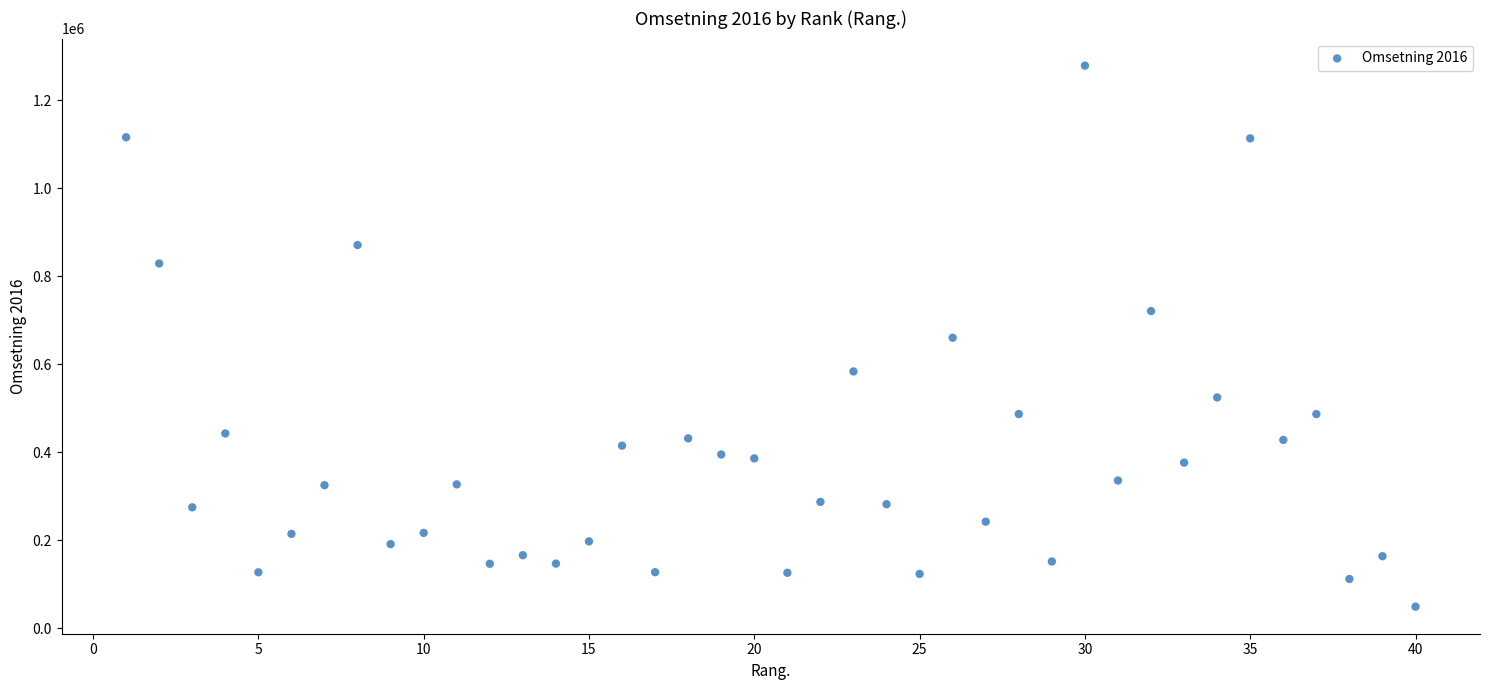

What is the range of Y values (max minus min)?

1229371.0